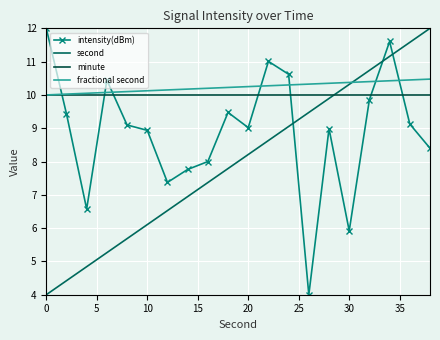

What are all the series names shown in the legend?

intensity(dBm), second, minute, fractional second